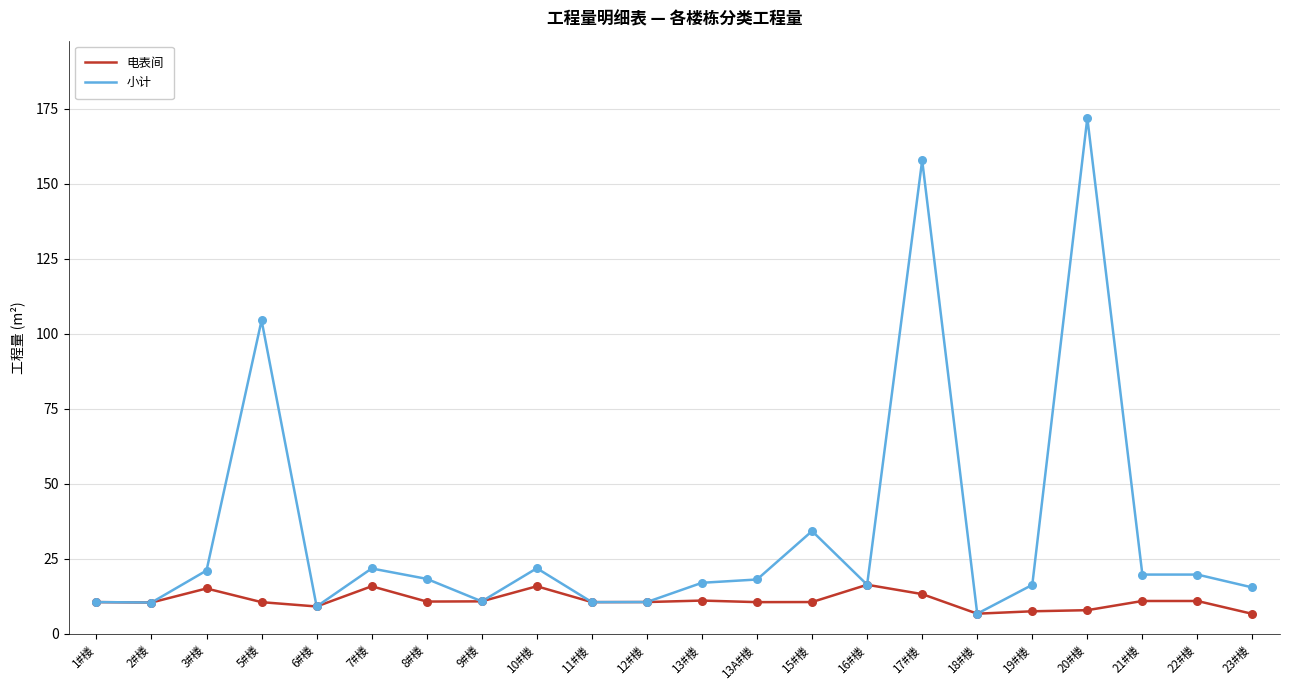

At which category is the sum across all series the highest?

20#楼